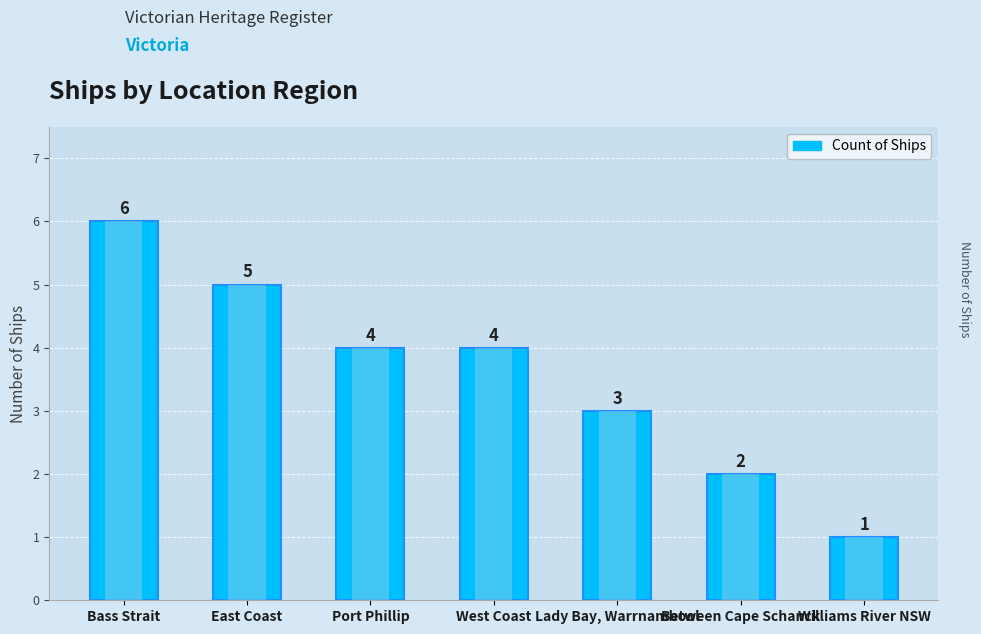

List the labels in order of value, largest first.

Bass Strait, East Coast, Port Phillip, West Coast, Lady Bay, Warrnambool, Between Cape Schanck, Williams River NSW